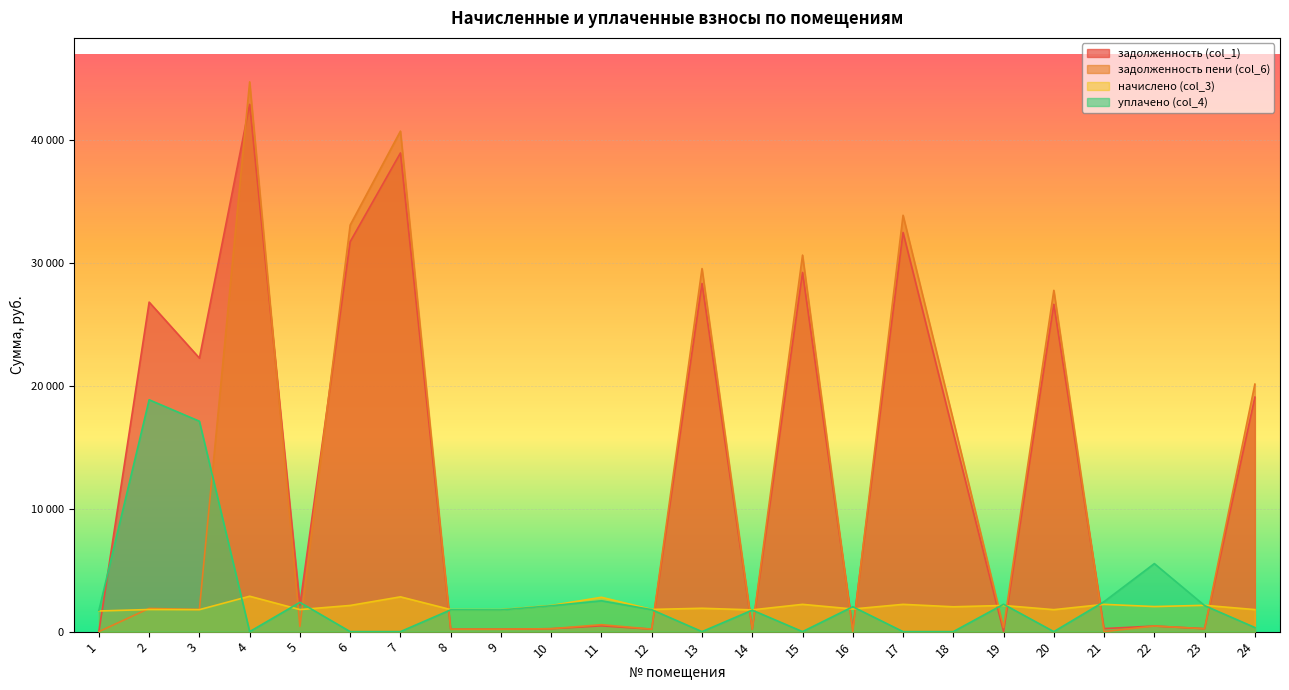

Which series has the largest range (max minus min)?

задолженность пени (col_6)